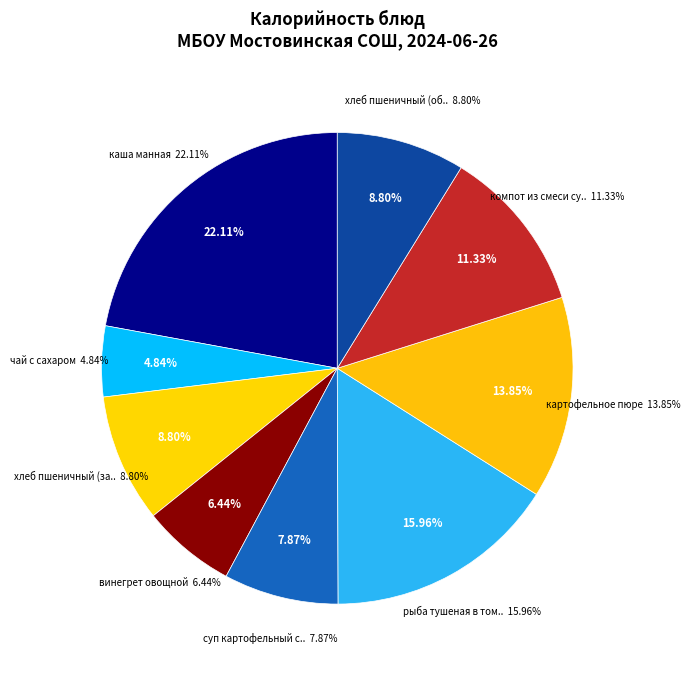

Is it true that чай с сахаром is 5% of the pie?

True